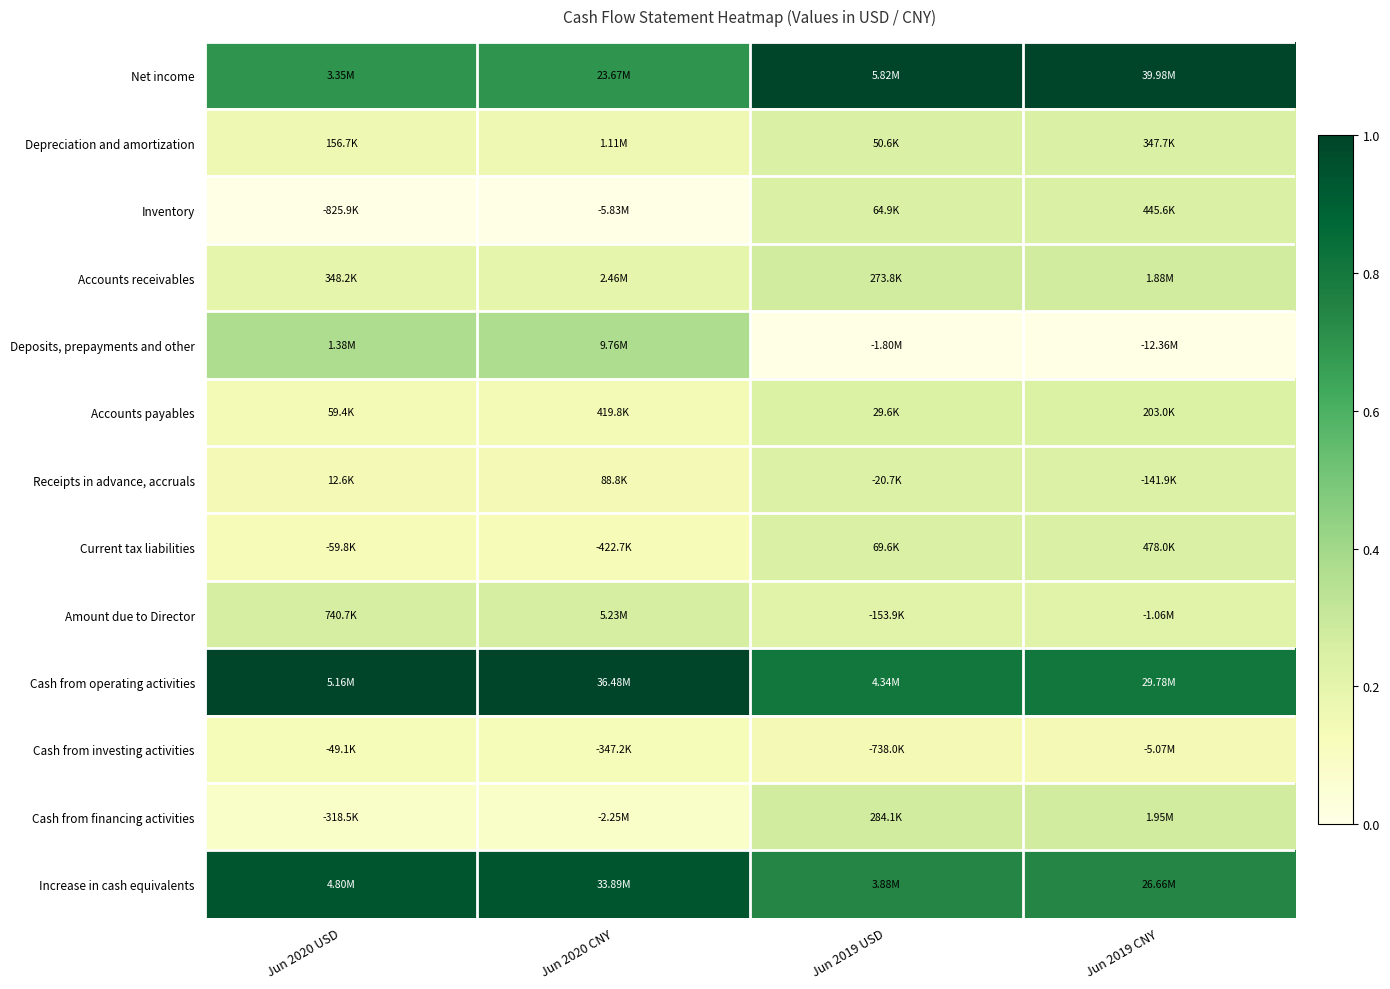

At which category is the sum across all series the highest?

Jun 2019 USD